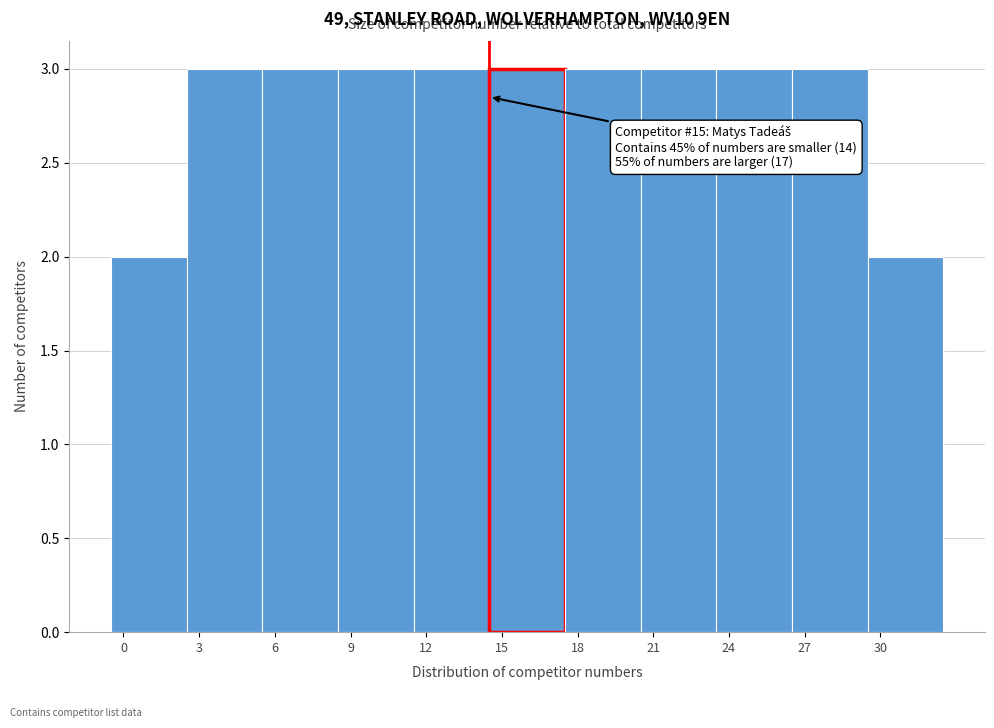

Reading left to right, what are all the values shown in this chart?

0=2	3=3	6=3	9=3	12=3	15=3	18=3	21=3	24=3	27=3	30=2